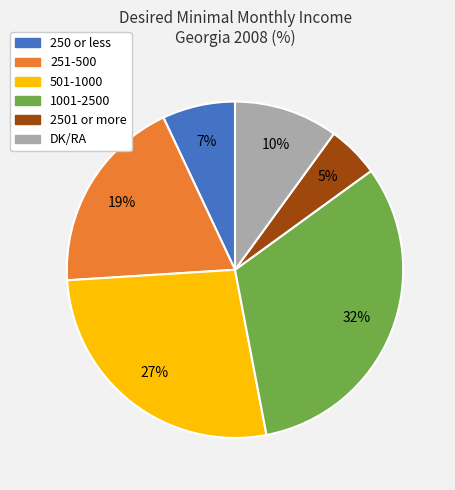

True or false: 501-1000 accounts for 27% of the total.

True